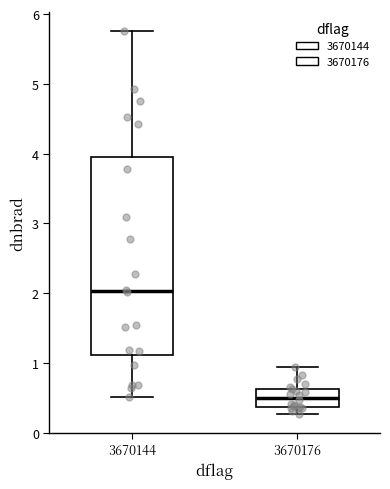

Reading left to right, transcribe this box plot: for each box, give where its median line is, the range the box spans, and where its two whiskers end, as read against the y-axis. The values are not printed on the chart, so give them approximately, as read against the axis.

3670144: median 2.0, box 1.1 to 3.9, whiskers 0.5 to 5.8
3670176: median 0.5, box 0.4 to 0.6, whiskers 0.3 to 0.9